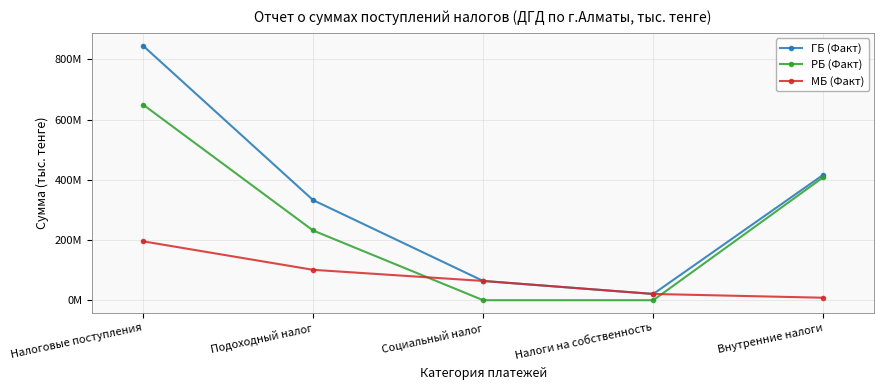

Rank the categories by ГБ (Факт) value from highest to lowest.

Налоговые поступления, Внутренние налоги, Подоходный налог, Социальный налог, Налоги на собственность